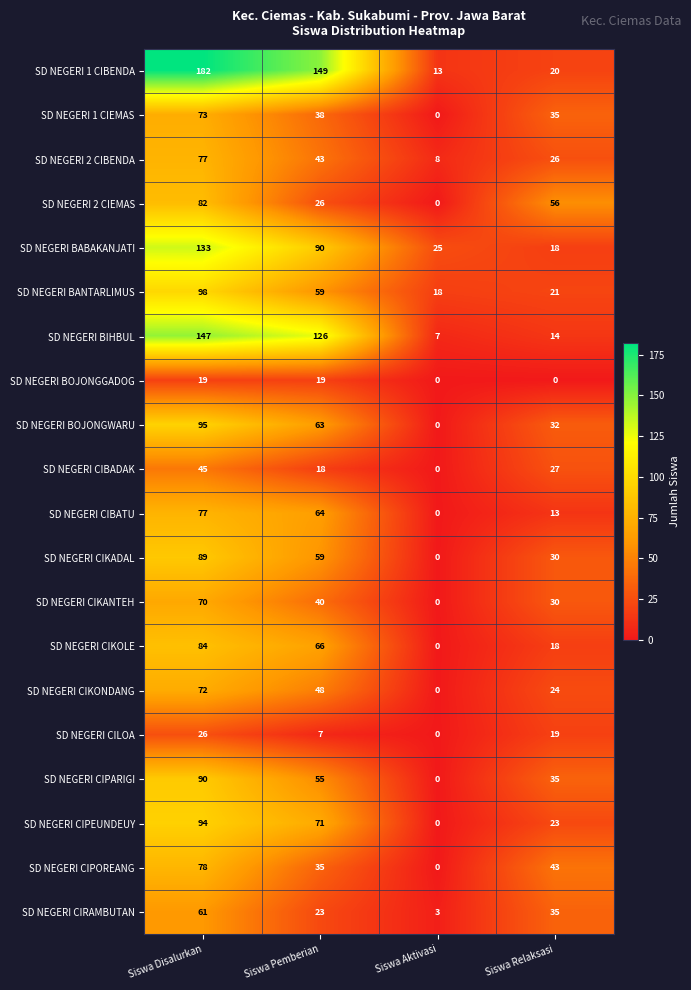

What is the spread (max minus min) of values at Siswa Disalurkan?

163